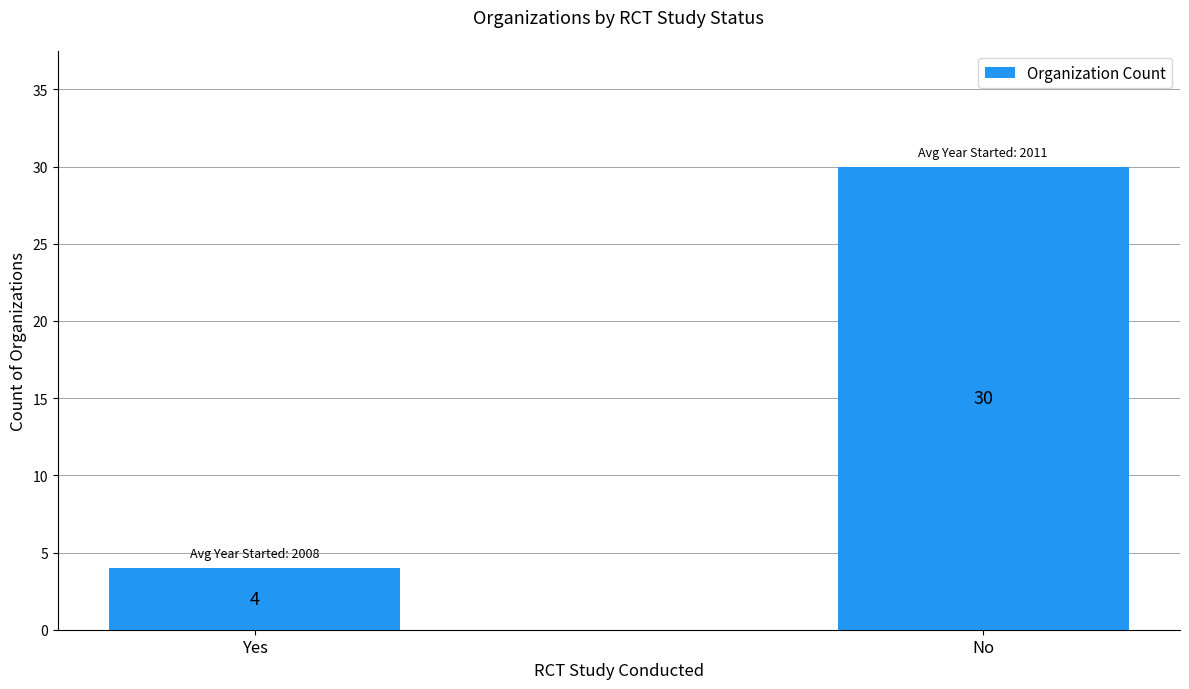

What is the change in value from Yes to No?

+26